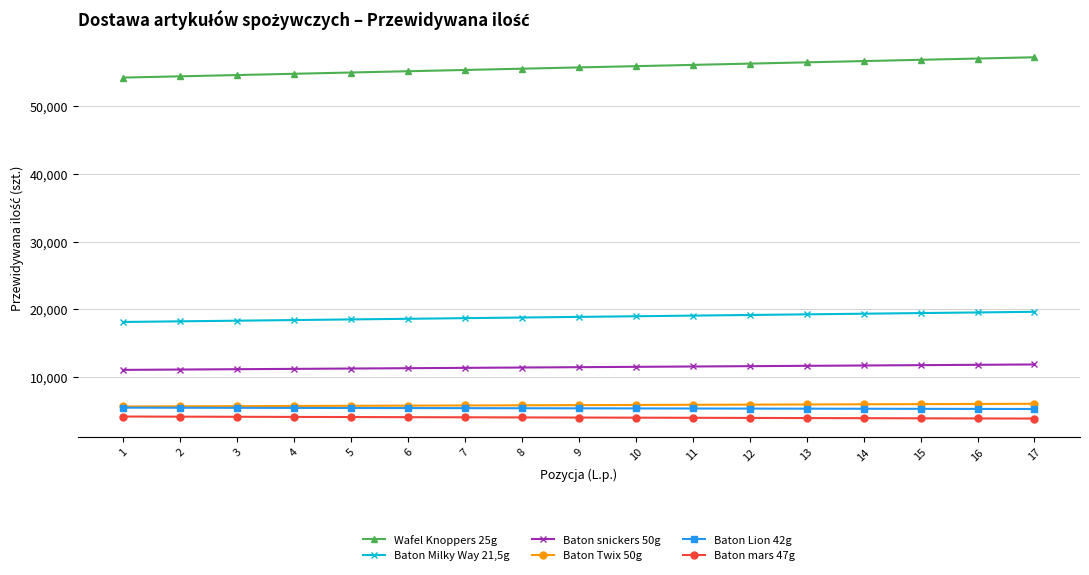

At 12, list the series in order from smallest to largest.

Baton mars 47g, Baton Lion 42g, Baton Twix 50g, Baton snickers 50g, Baton Milky Way 21,5g, Wafel Knoppers 25g